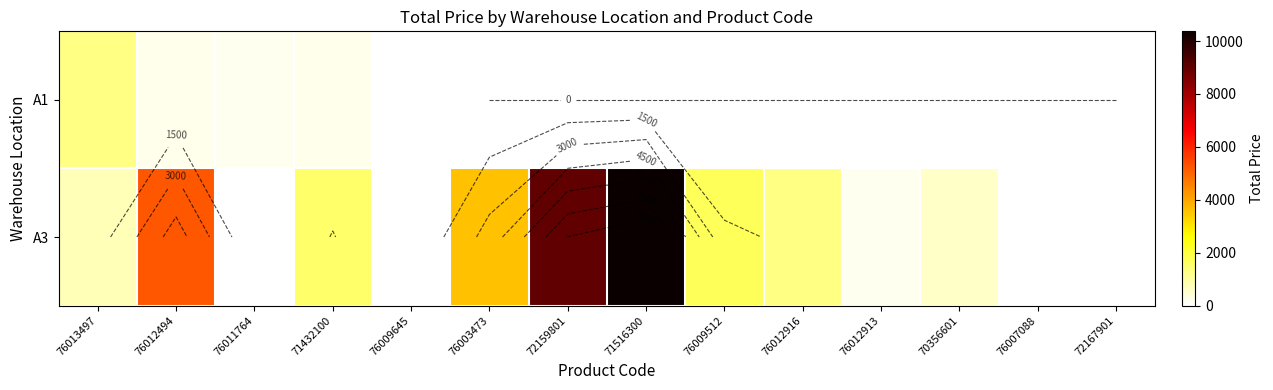

How many values in the A3 series exceed 1262?

7